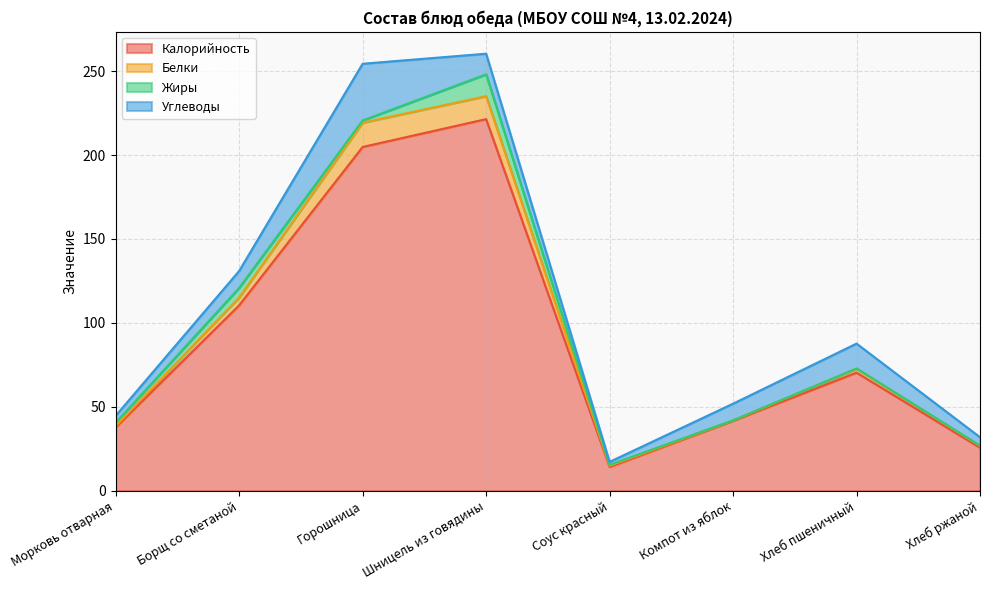

How many lines are shown in the chart?

4